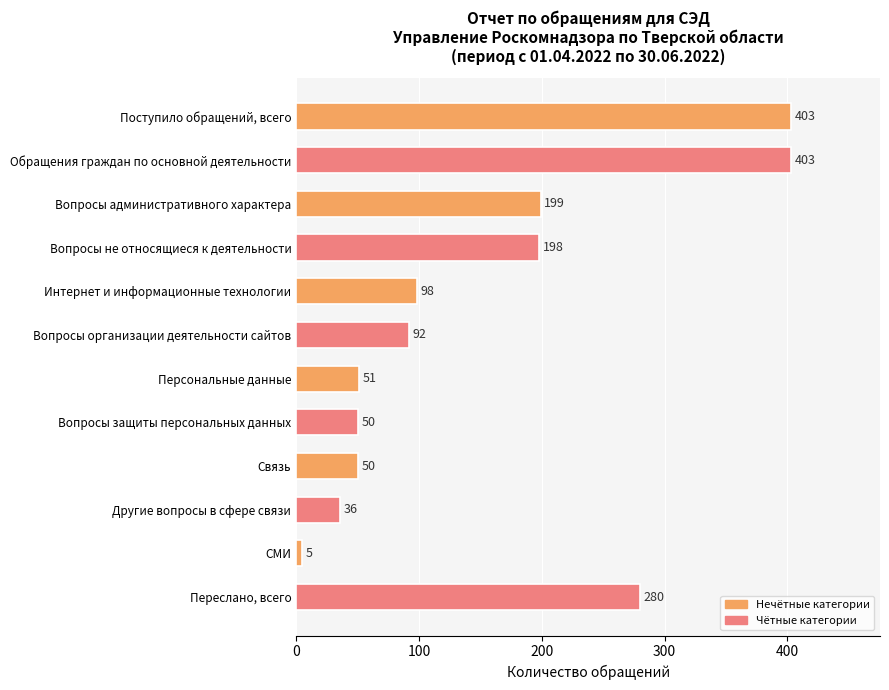

Which has a higher value, Другие вопросы в сфере связи or Связь?

Связь